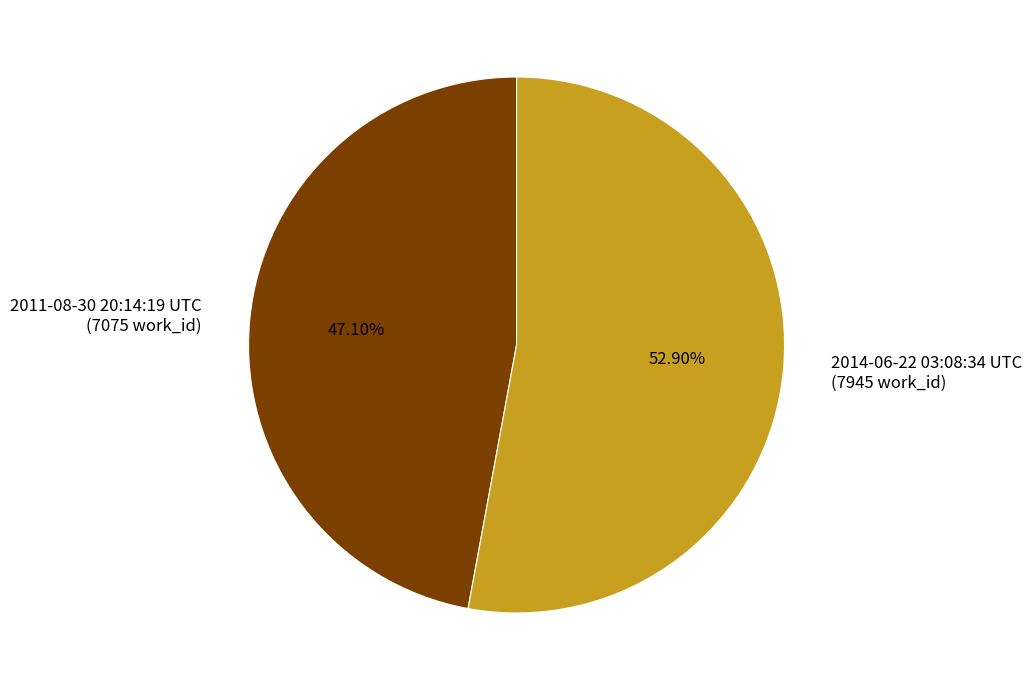

How many segments does this pie chart have?

2